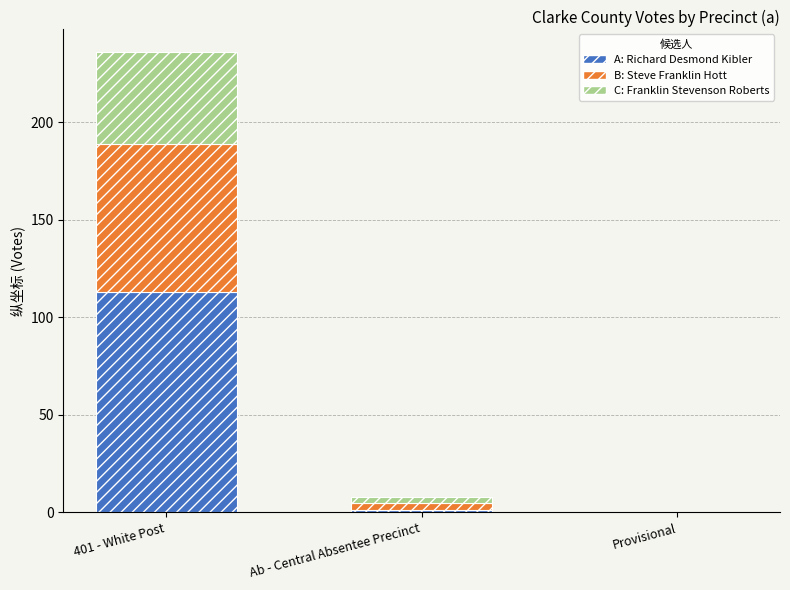

At which category is the sum across all series the highest?

401 - White Post